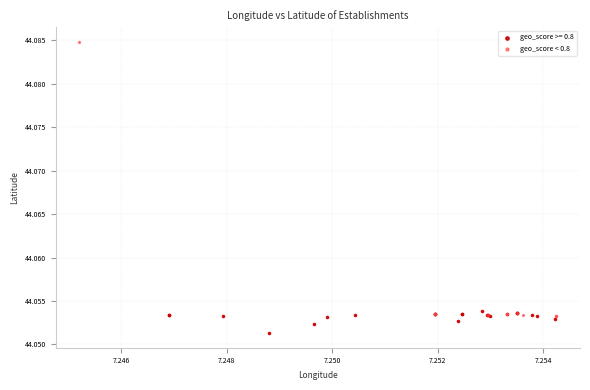

Which series has the largest Y range (max minus min)?

geo_score < 0.8